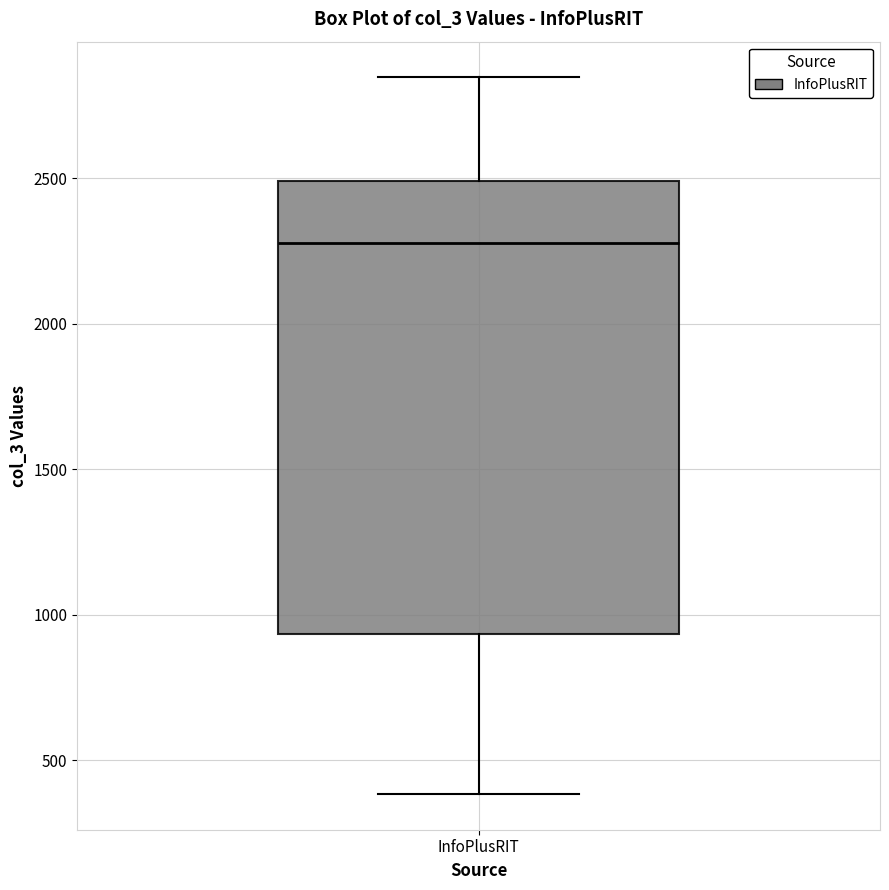

Read this box plot against the y-axis: the position of the median line, the range covered by the box, and the ends of both whiskers. The values are not printed on the chart, so give them approximately, as read against the axis.

median 2300, box 950 to 2500, whiskers 400 to 2850